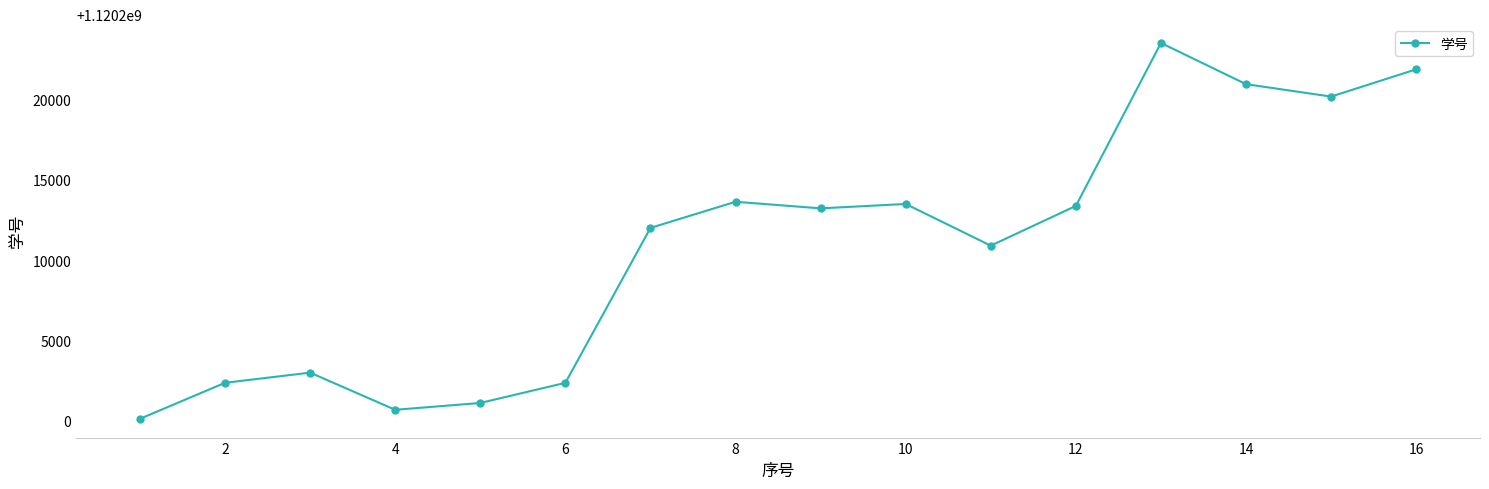

True or false: the data has more than 1 interior local peaks.

True